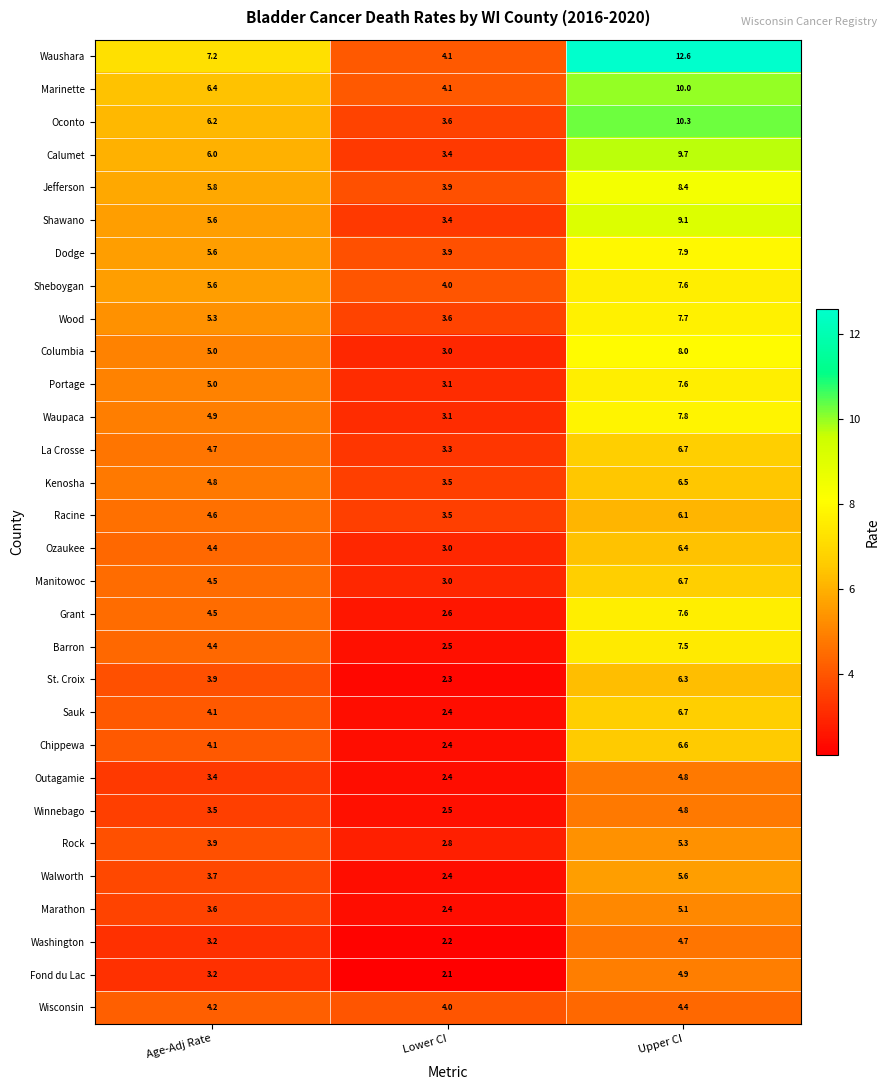

Which series has the largest range (max minus min)?

Waushara